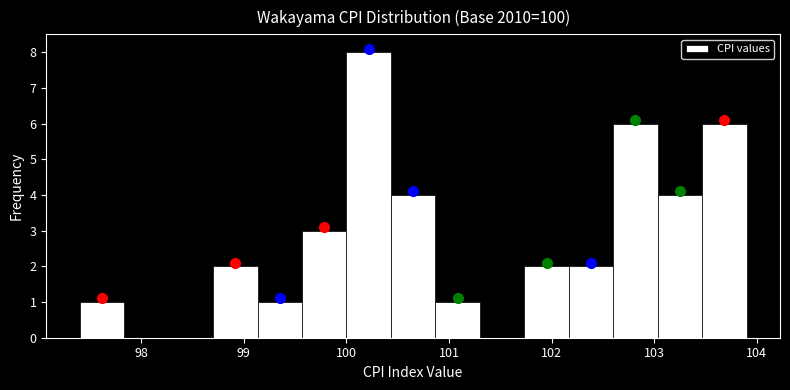

Over which range of the x-axis is the bar tallest?

100.0 to 100.4